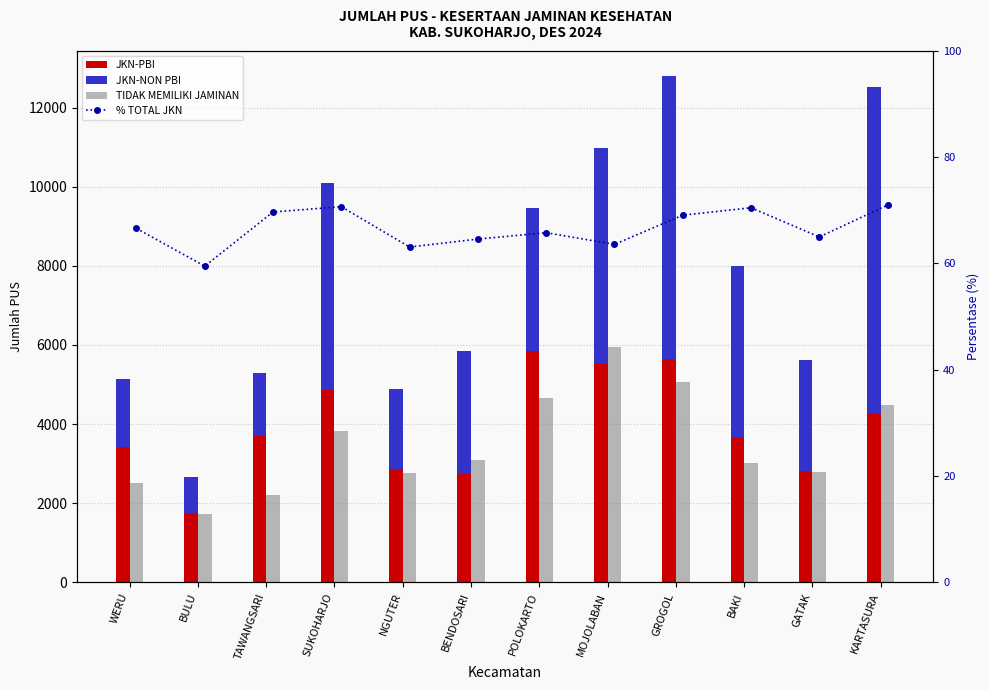

Does the chart contain any negative values?

No